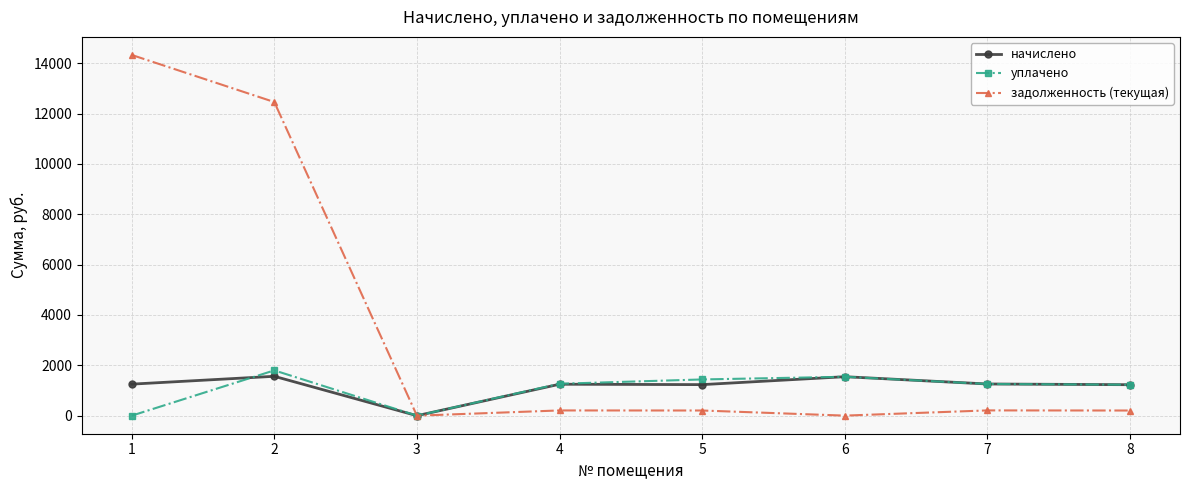

True or false: начислено and уплачено intersect in this chart.

True